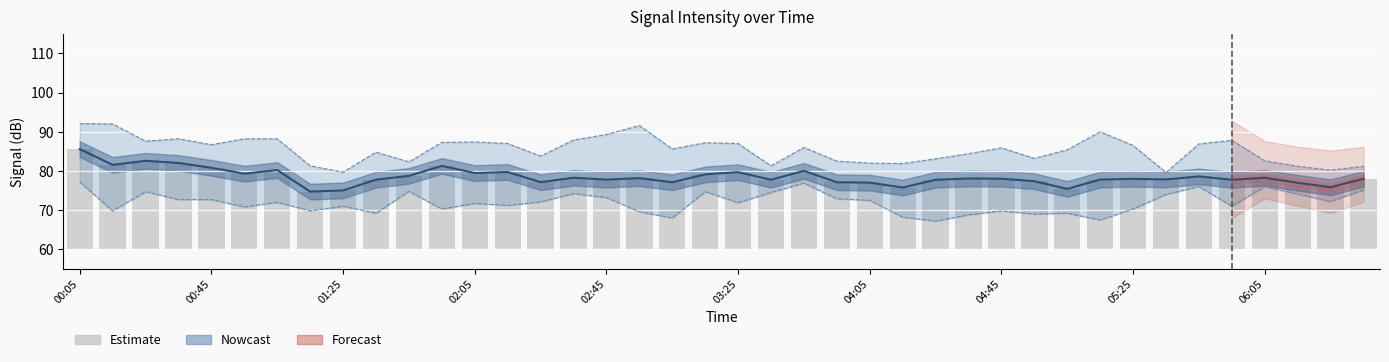

Is it true that the value at 38 is 25.7?

False